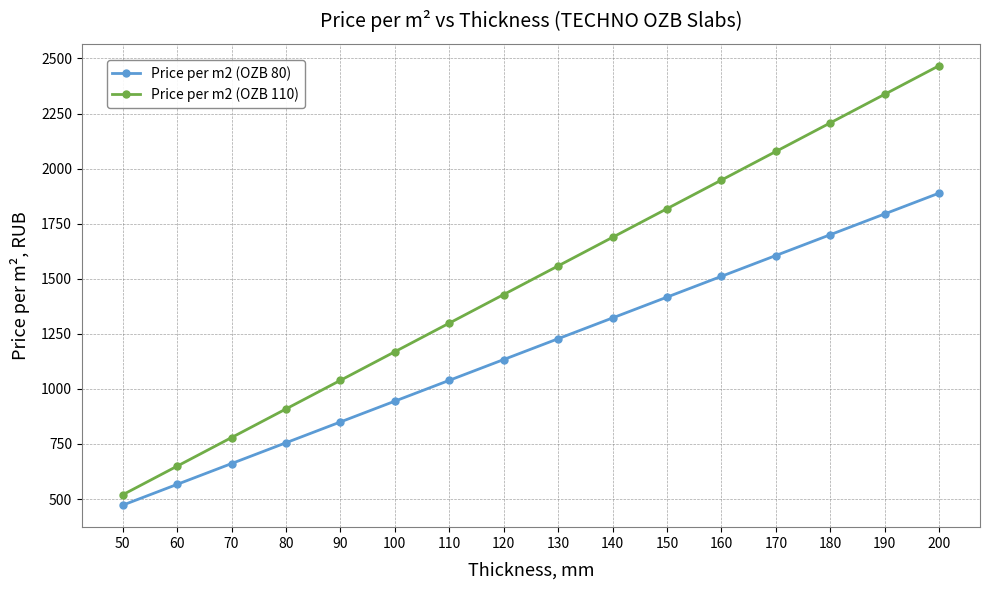

Is this an area chart (filled region under the line)?

No